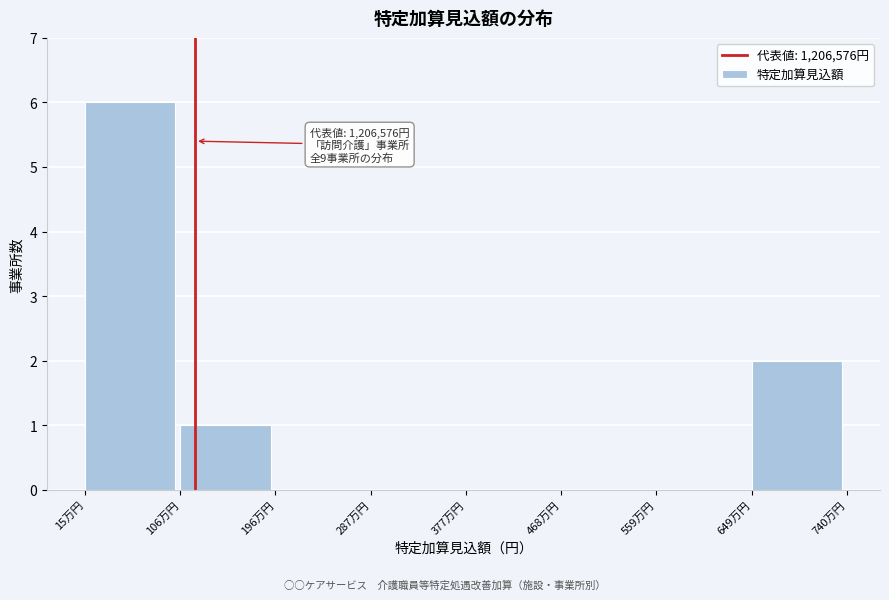

Reading left to right, what are all the values shown in this chart?

15万円=6	106万円=1	196万円=0	287万円=0	377万円=0	468万円=0	559万円=0	649万円=2